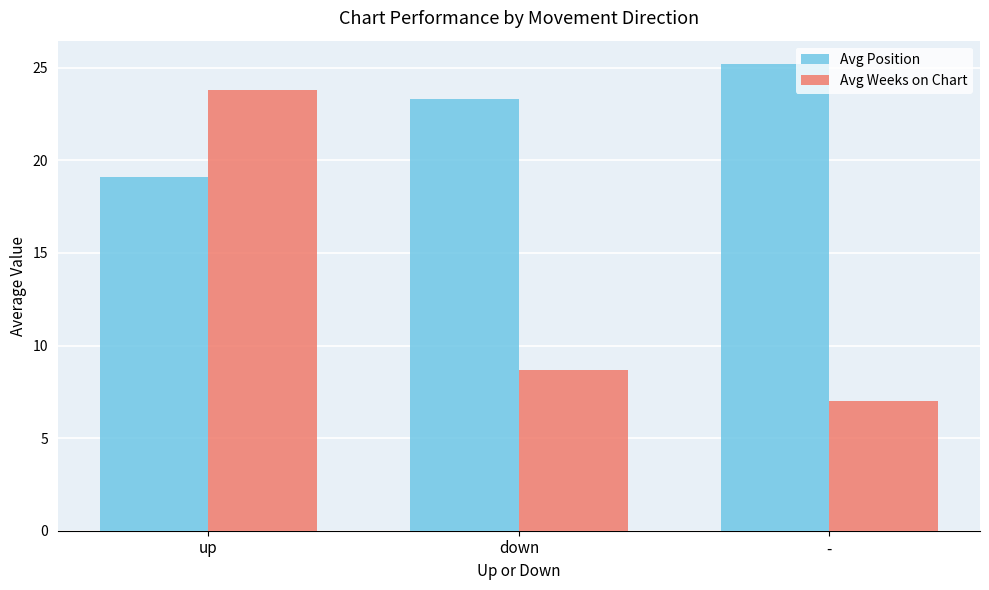

What is the sum of the Avg Position values at down and up?

42.4